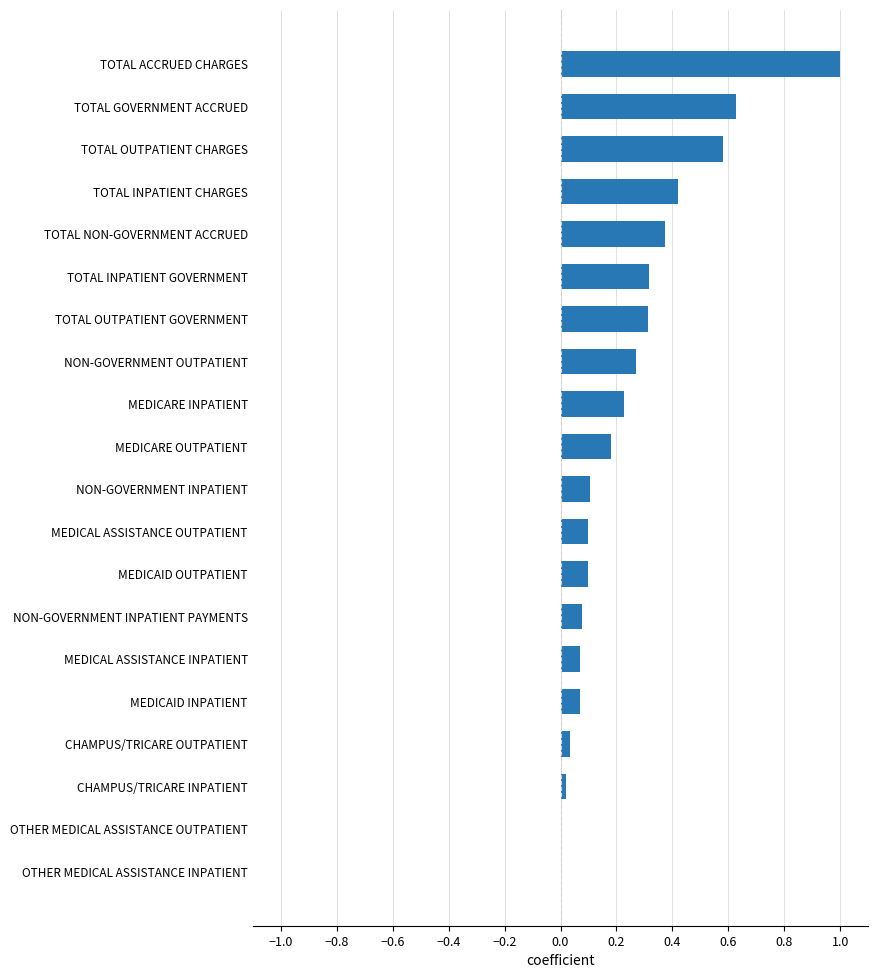

How many distinct data groups are displayed?

1